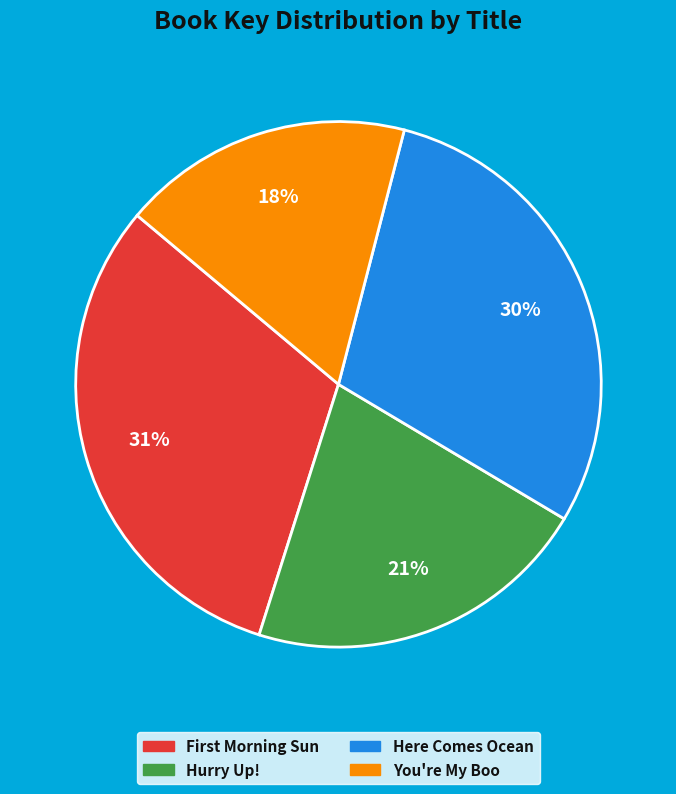

Does any single category account for the majority?

No